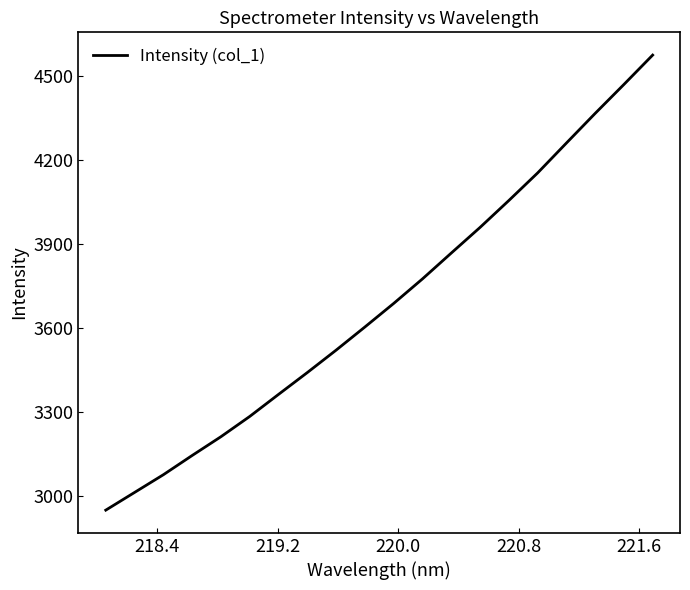

What is the difference between the maximum and minimum values?

1627.9